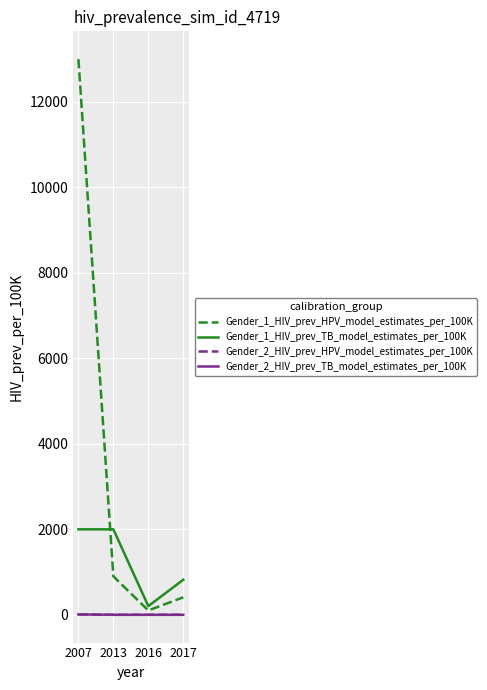

True or false: Gender_1_HIV_prev_TB_model_estimates_per_100K and Gender_2_HIV_prev_HPV_model_estimates_per_100K intersect in this chart.

False